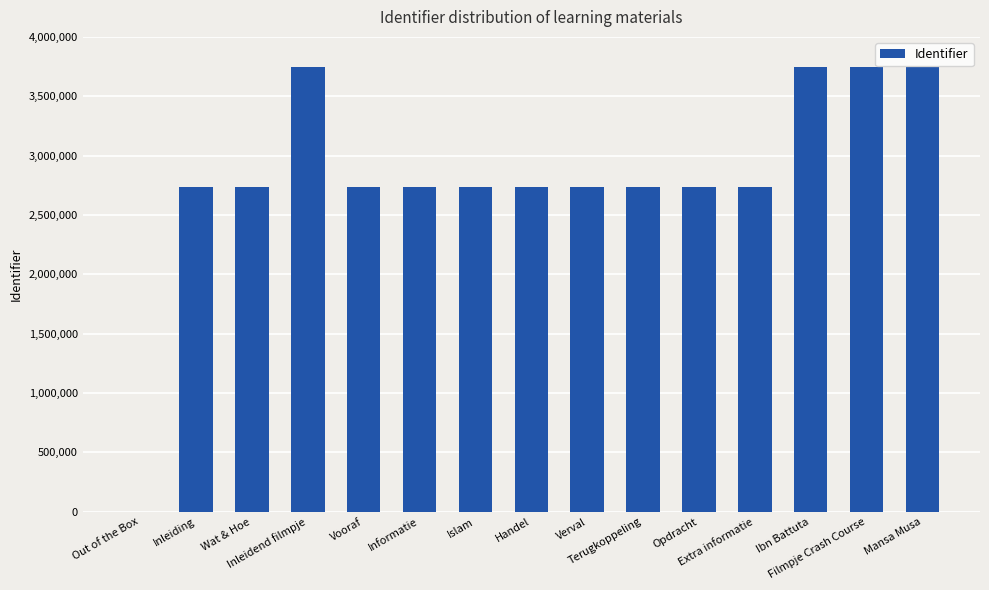

What is the approximate value at Wat & Hoe?

2735314